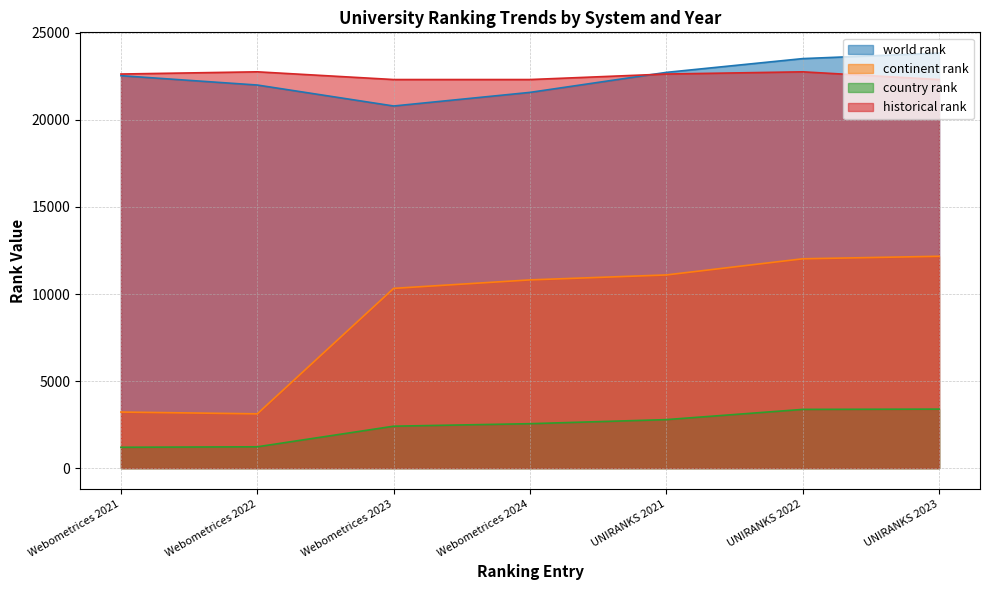

Reading left to right, extract all data points from this chart.

world rank: 22539.0	22002.0	20798.0	21580.0	22729.0	23520.0	23837.0
continent rank: 3221.0	3118.0	10324.0	10811.0	11095.0	12023.0	12167.0
country rank: 1197.0	1225.0	2408.0	2552.0	2786.0	3373.0	3389.0
historical rank: 22634.0	22761.0	22317.5	22317.5	22634.0	22761.0	22317.5